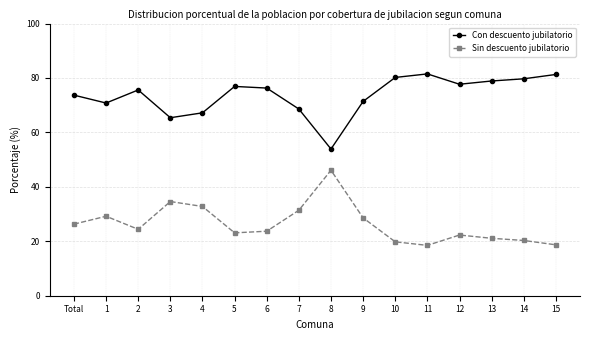

What is the difference between the Con descuento jubilatorio values at 10 and Total?

6.5